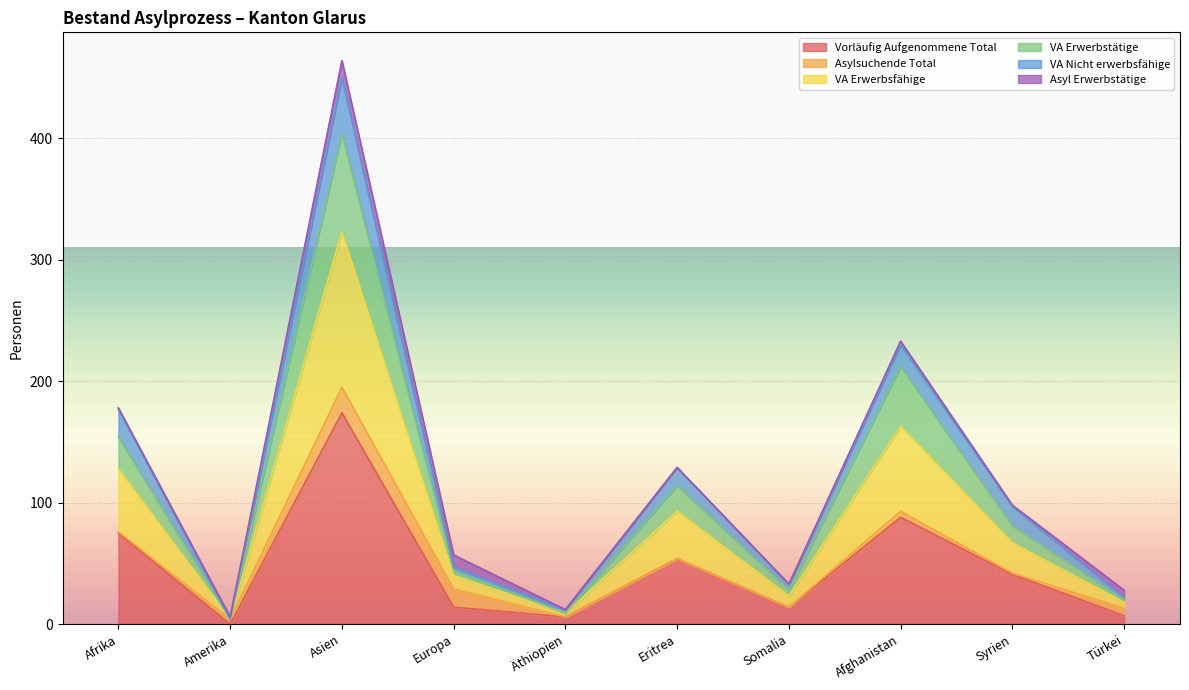

The value of Vorläufig Aufgenommene Total at Eritrea is 85. True or false?

False